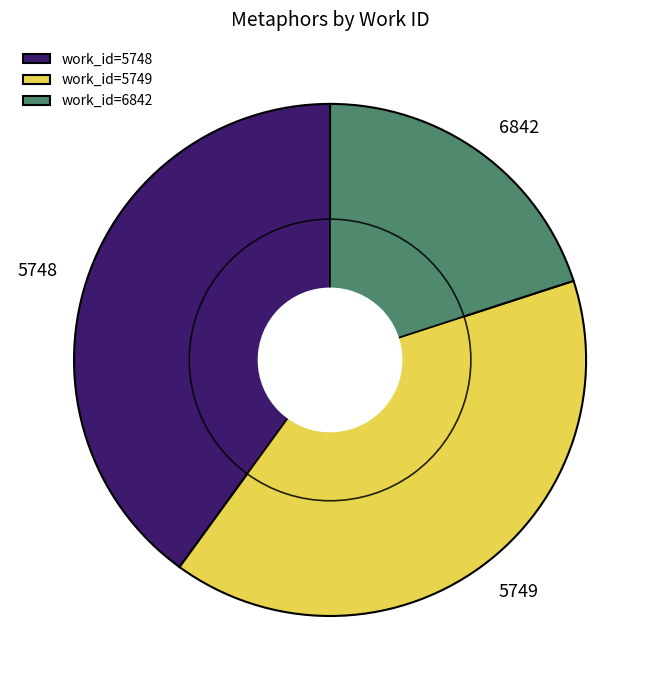

Does 15313 represent more than half of the total?

No